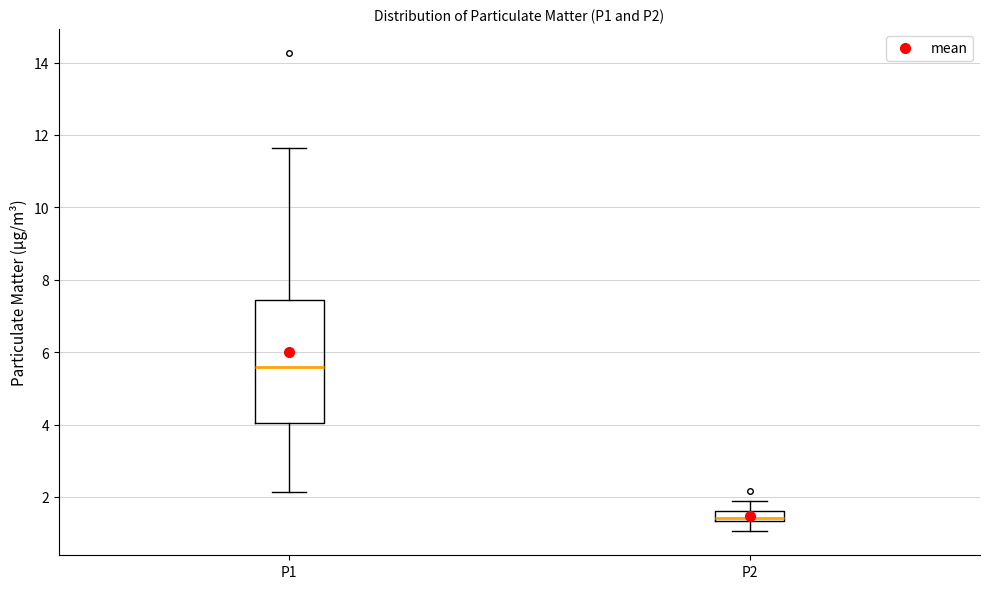

Where is the lower edge of the box for P1 on the y-axis? The values are not printed on the chart, so give them approximately, as read against the axis.

4.0